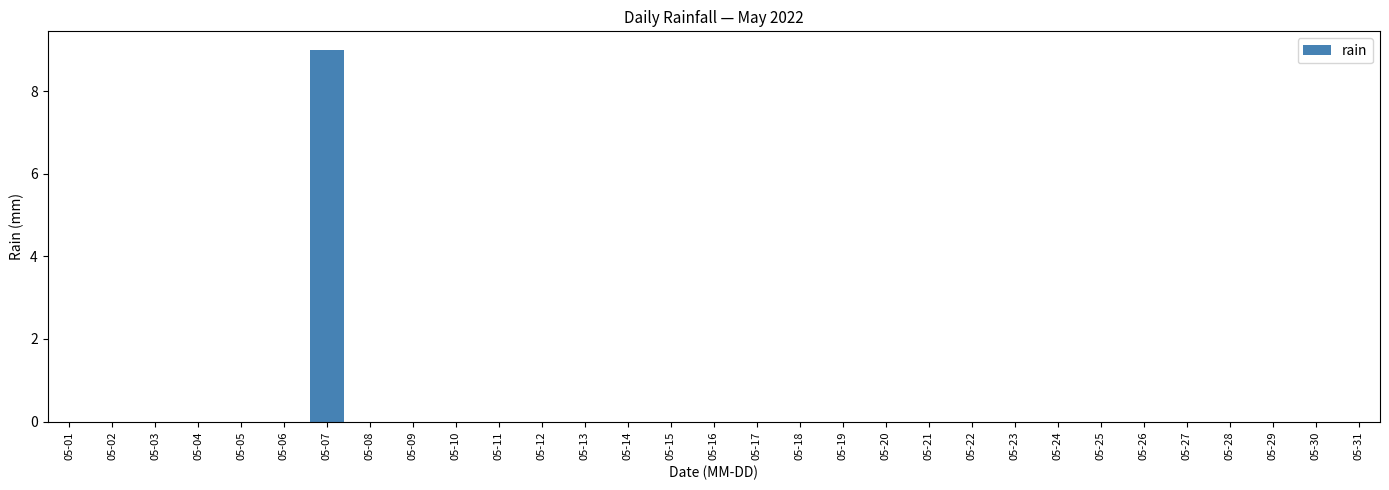

The chart shows a value of 0 at 05-25. True or false?

True